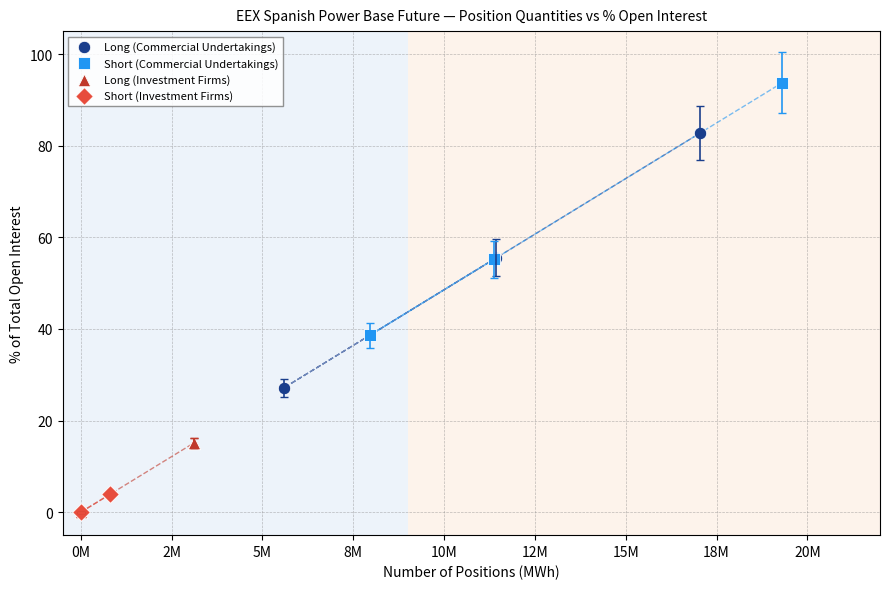

Which series has the largest Y range (max minus min)?

Long (Commercial Undertakings)